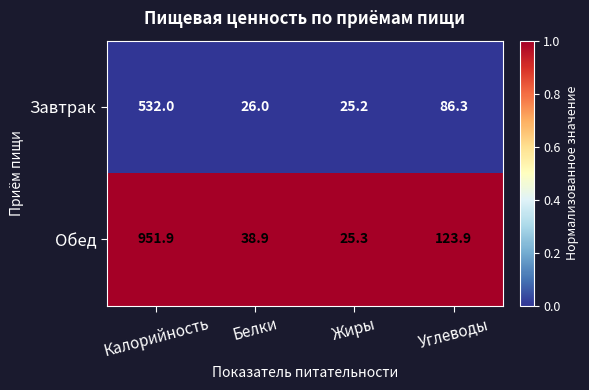

The value of Завтрак at Углеводы is 86.3. True or false?

True